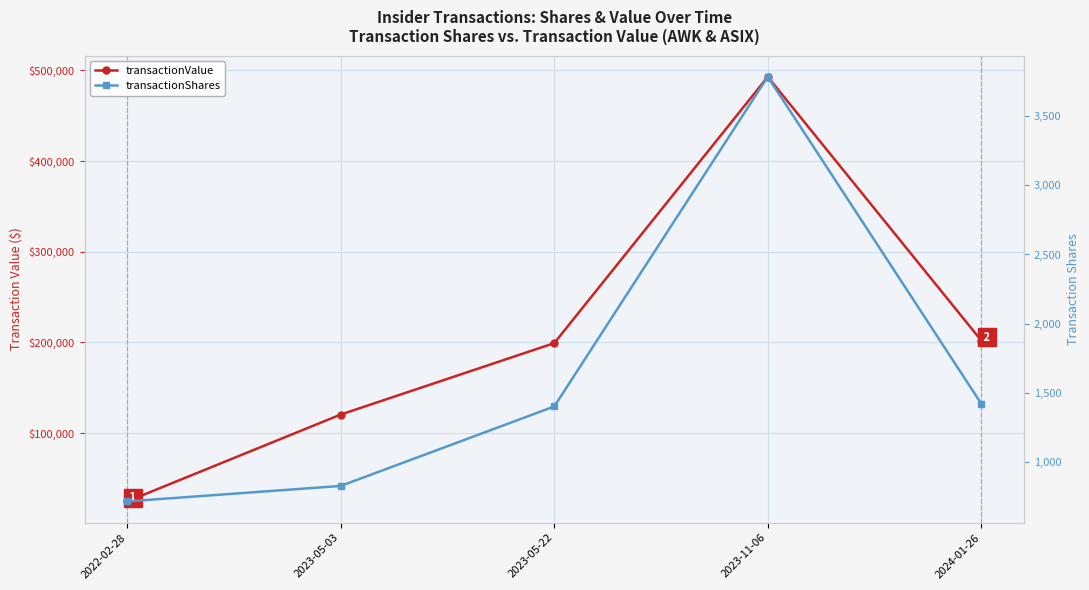

Where does the transactionValue series first go above 199290?

2023-11-06